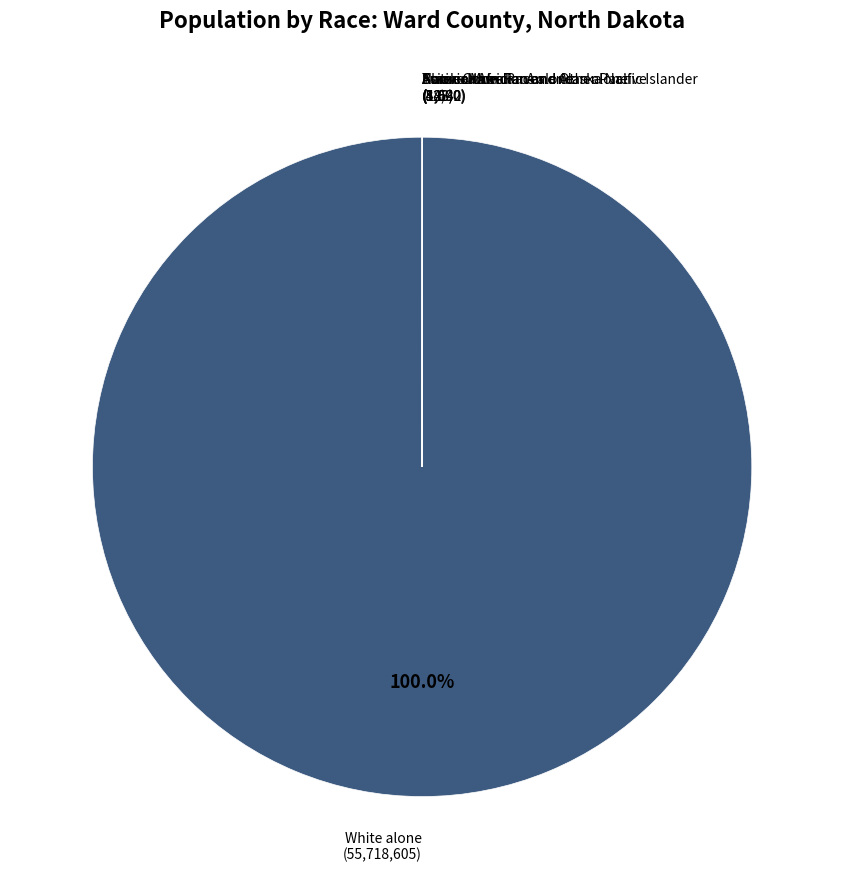

What is the largest slice in the pie chart?

White alone